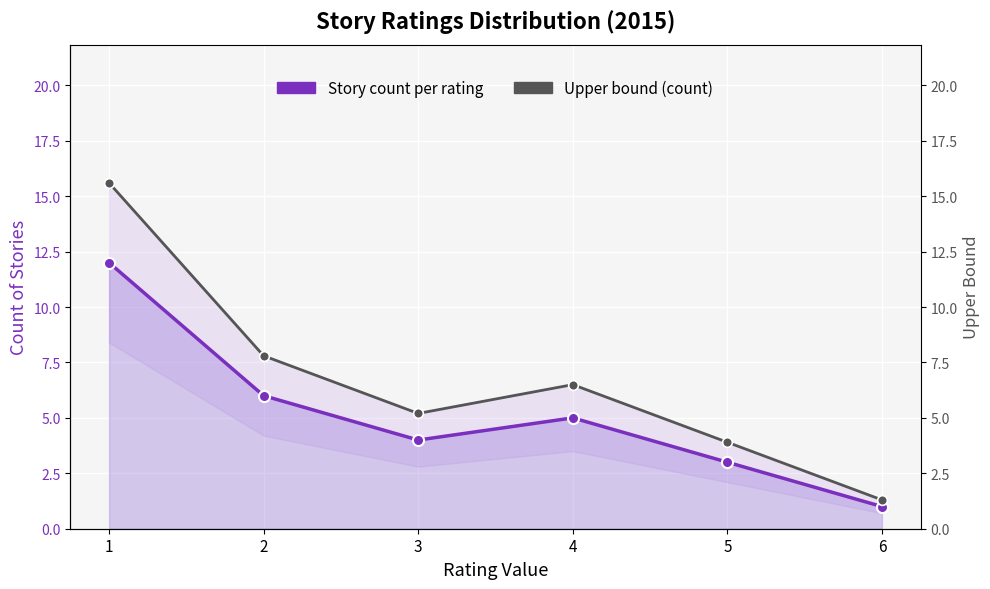

Where is Story count per rating nearest to the value 6?

2